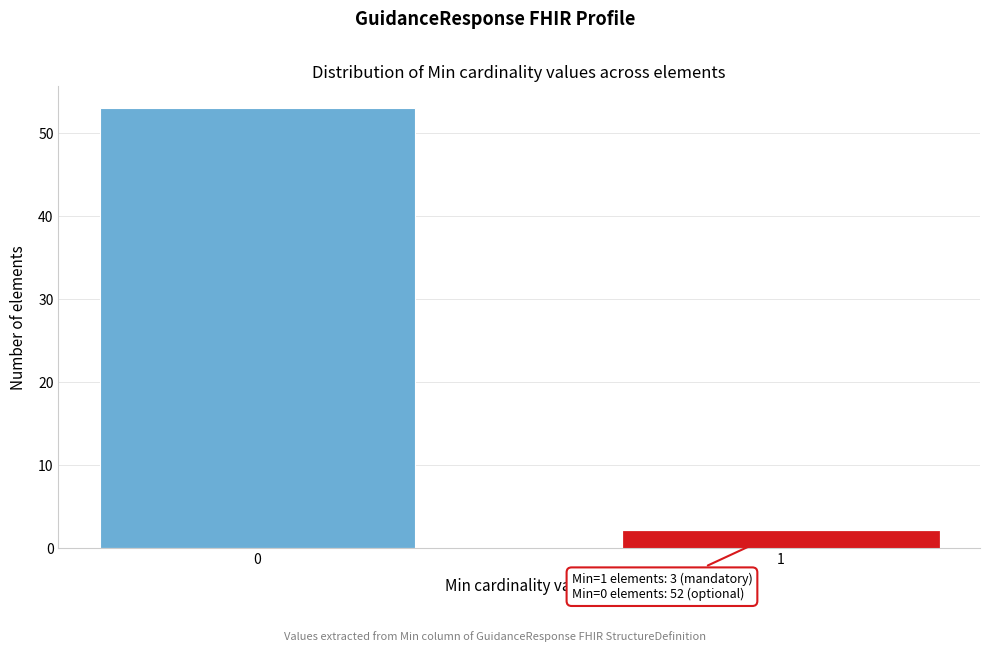

Reading right to left, transcribe all the data shown in this chart.

2	53